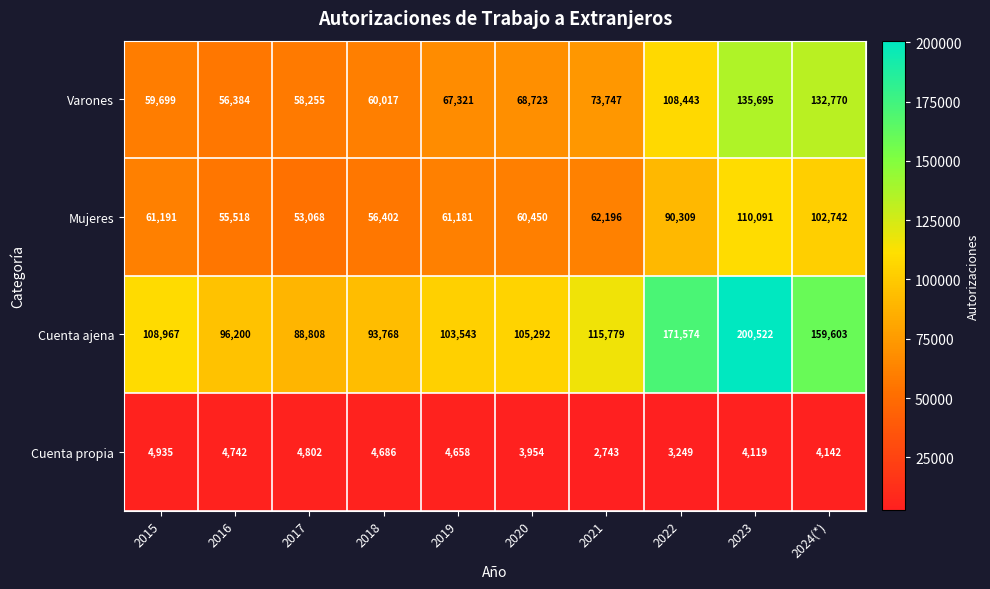

Which series has the largest range (max minus min)?

Cuenta ajena